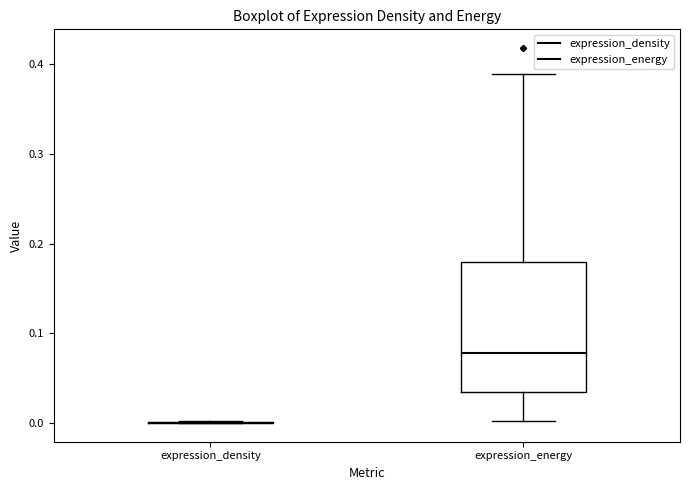

Reading left to right, read every box against the y-axis: the position of its median line, the range the box covers, and the ends of its whiskers. The values are not printed on the chart, so give them approximately, as read against the axis.

expression_density: box collapsed to a line at 0.00, whiskers 0.00 to 0.00
expression_energy: median 0.08, box 0.04 to 0.18, whiskers 0.00 to 0.39